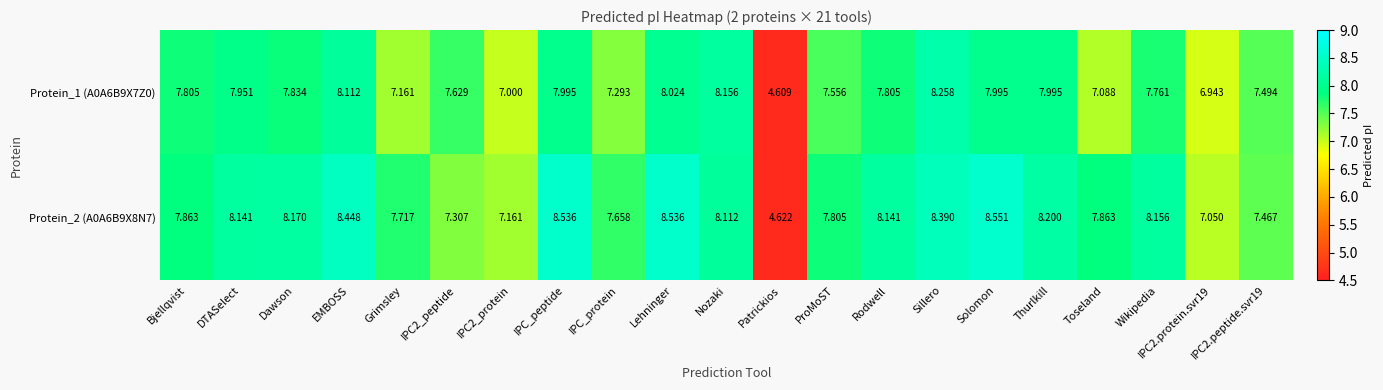

Which category has the lowest value across all series?

Patrickios